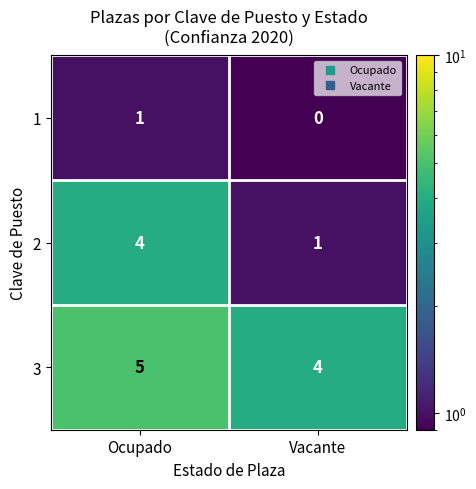

At which category does the chart reach its peak across all series?

Ocupado